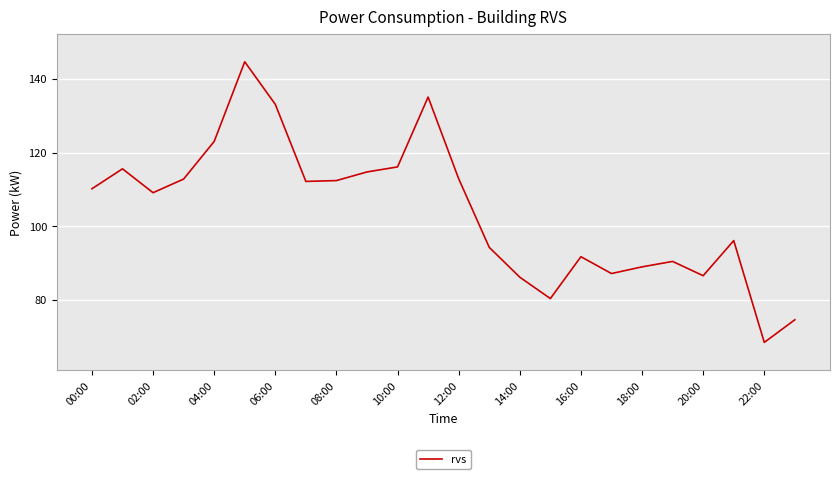

What is the smallest value displayed?

68.5